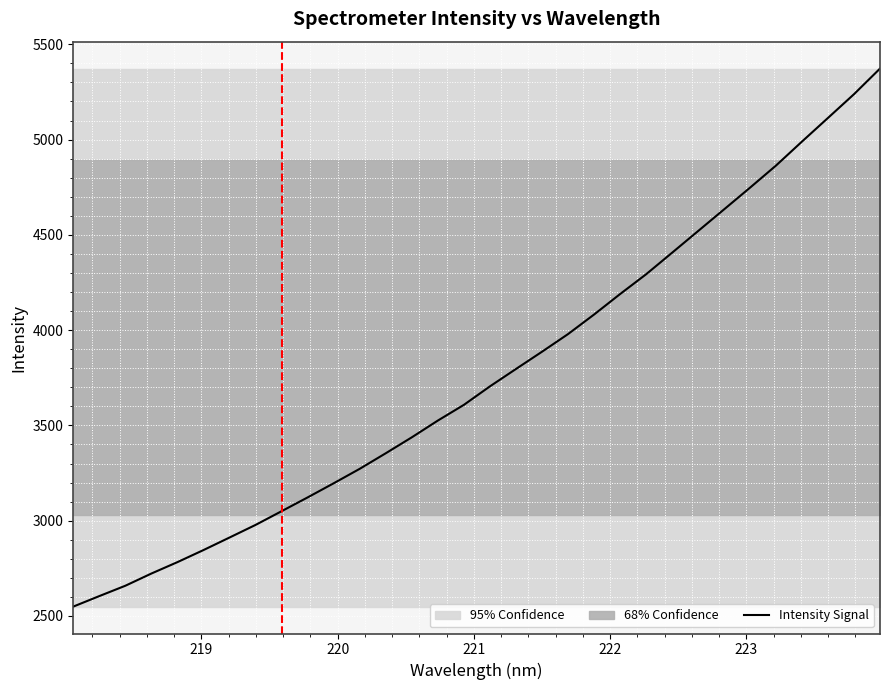

The chart shows a value of 3735.9 at 220. True or false?

False